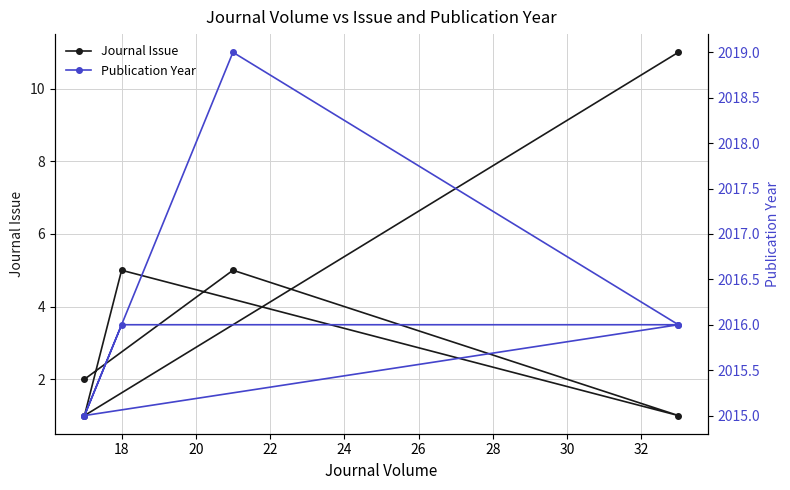

Which series has the largest total across all categories?

Publication Year